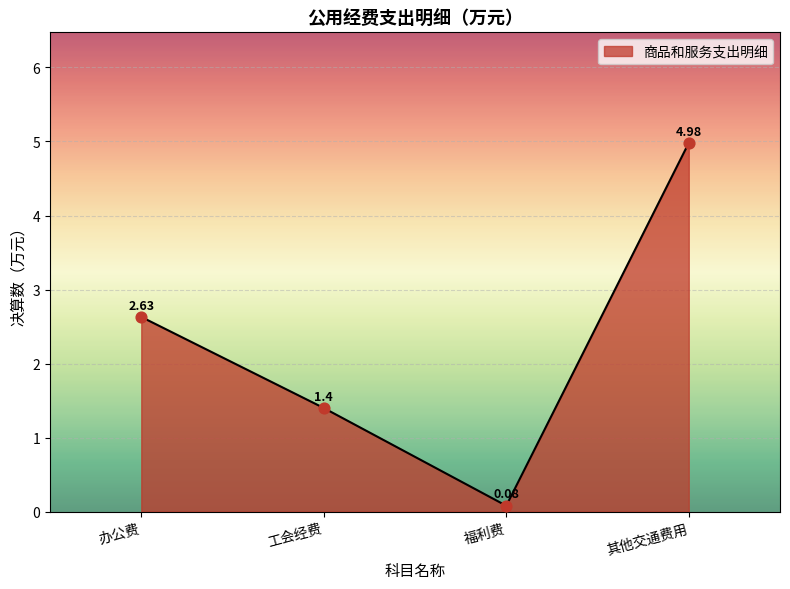

Approximately how many times larger is the value at 其他交通费用 compared to 工会经费?

3.6